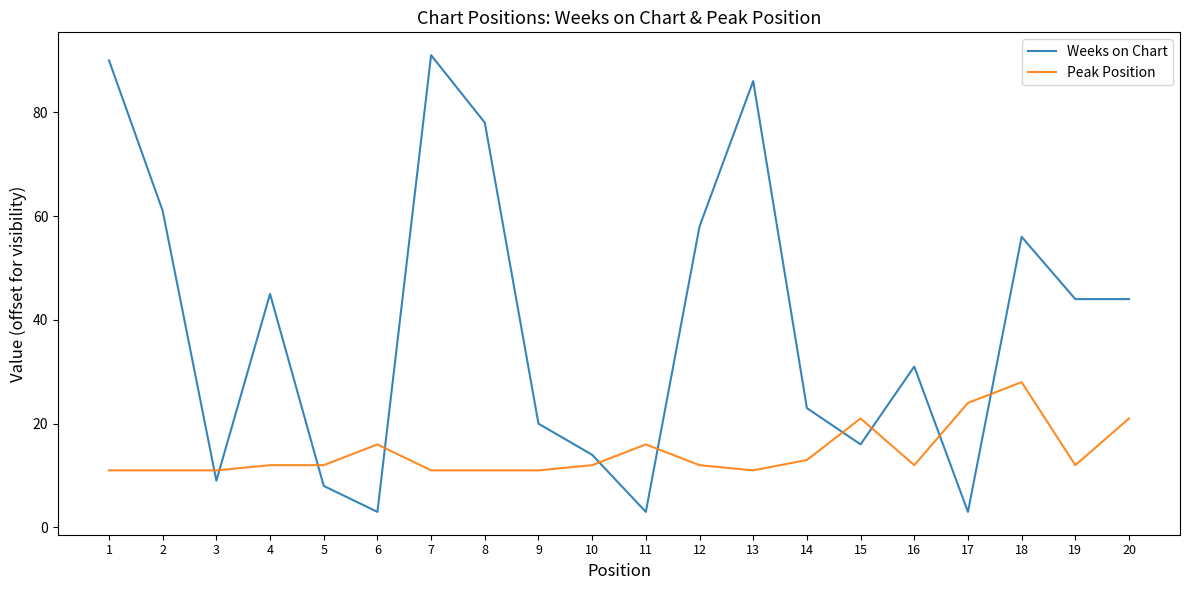

Which series has the widest spread of values?

Weeks on Chart